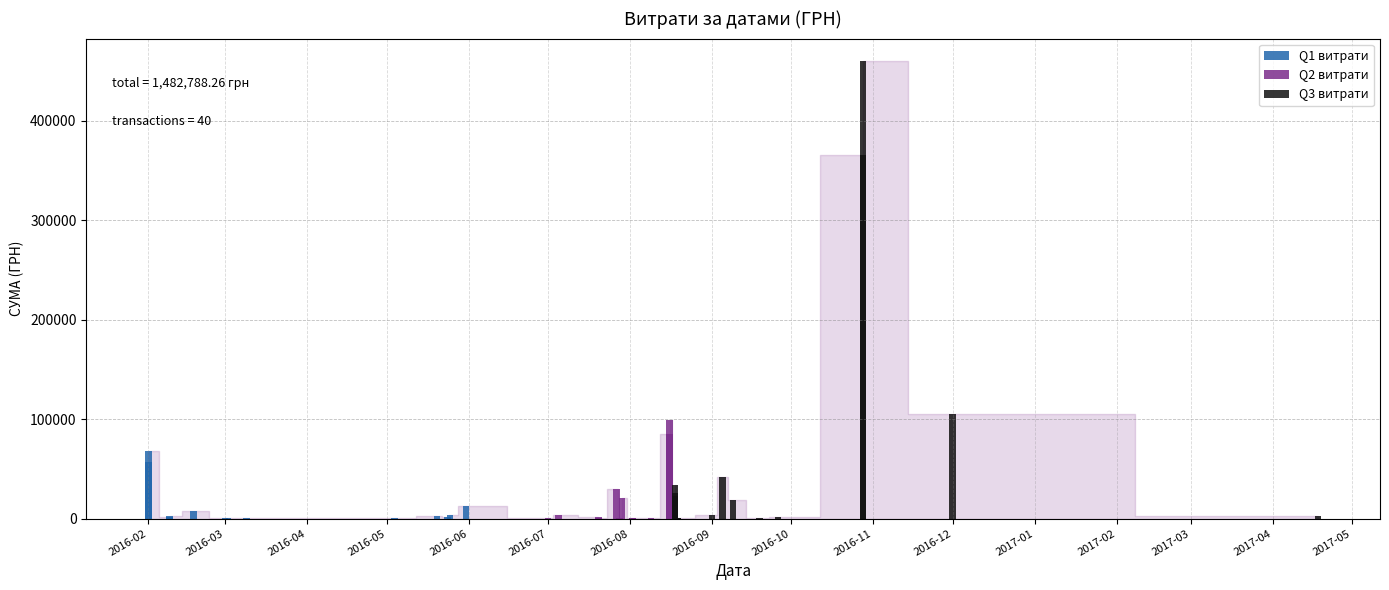

What is the sum of all values?

1482788.3